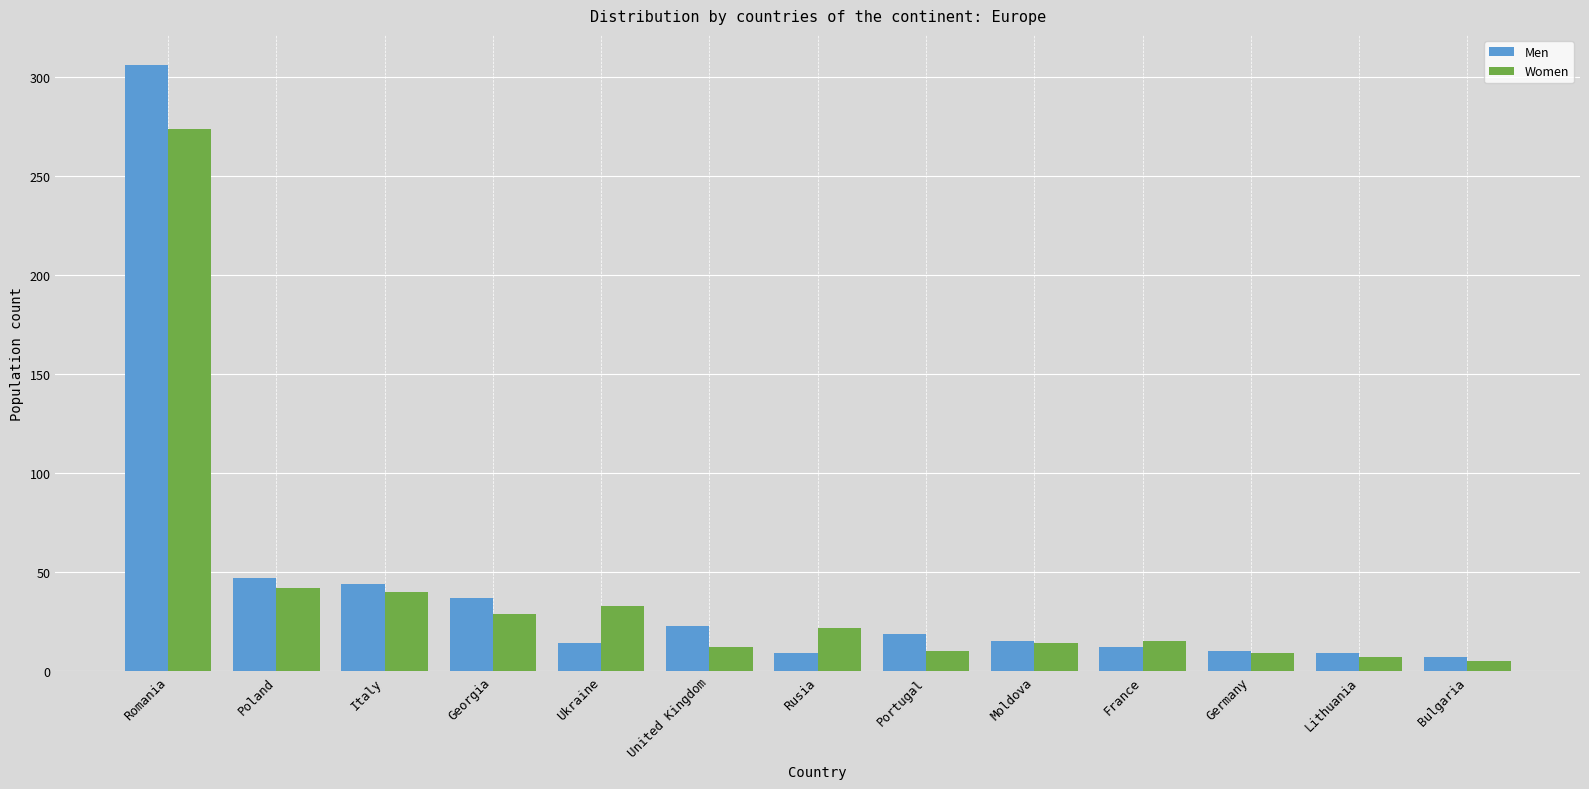

How many bars are there in each group?

2